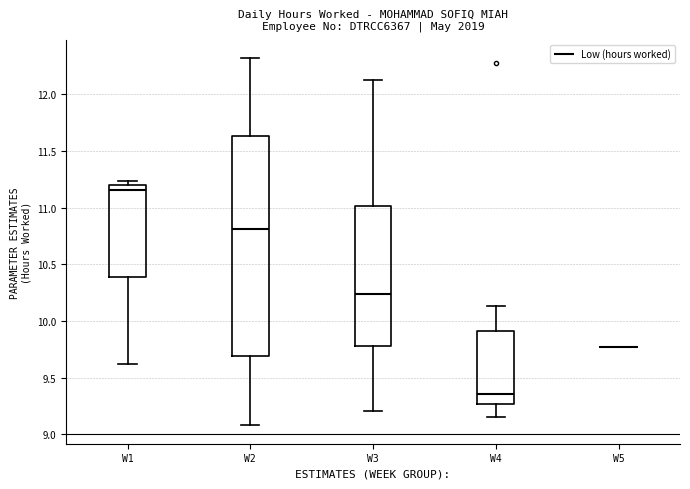

Reading left to right, transcribe this box plot: for each box, give where its median line is, the range the box spans, and where its two whiskers end, as read against the y-axis. The values are not printed on the chart, so give them approximately, as read against the axis.

W1: median 11.15, box 10.40 to 11.20, whiskers 9.60 to 11.25
W2: median 10.80, box 9.70 to 11.65, whiskers 9.10 to 12.30
W3: median 10.25, box 9.80 to 11.00, whiskers 9.20 to 12.15
W4: median 9.35, box 9.25 to 9.90, whiskers 9.15 to 10.15
W5: box collapsed to a line at 9.75, whiskers 9.75 to 9.75